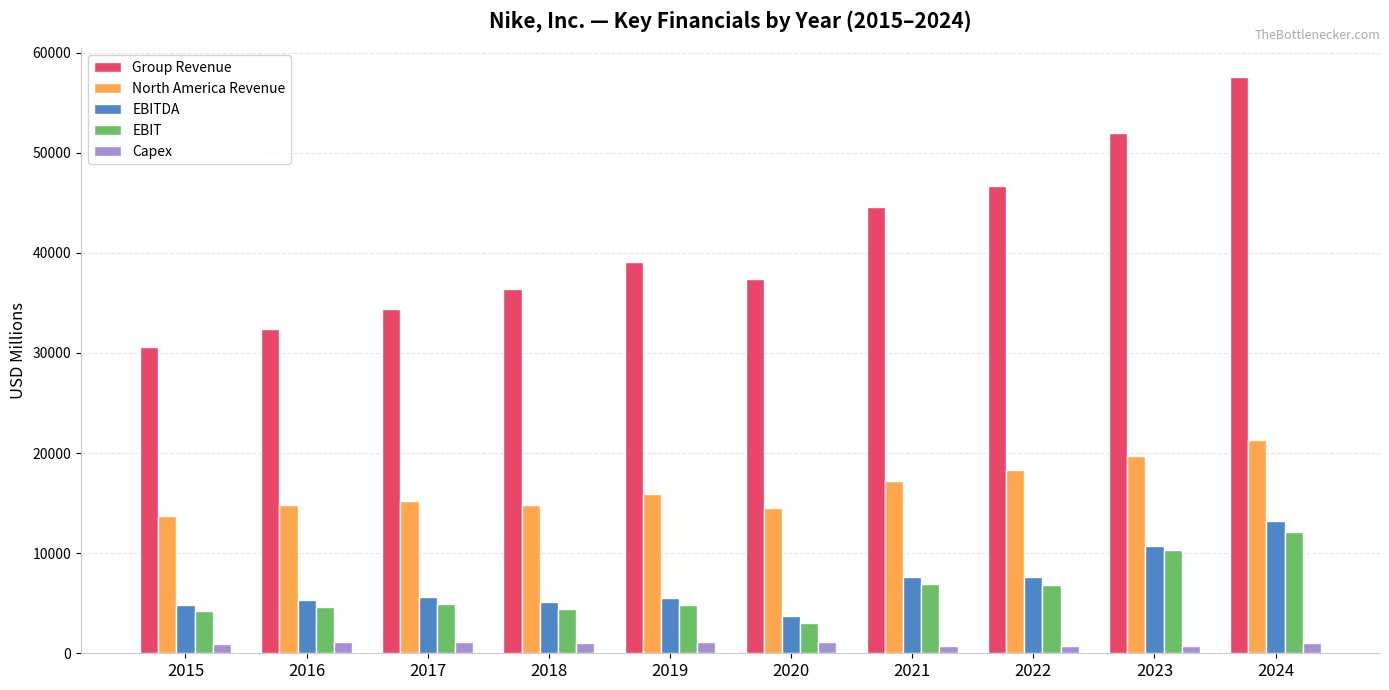

What is the maximum value shown in the chart?

57562.4